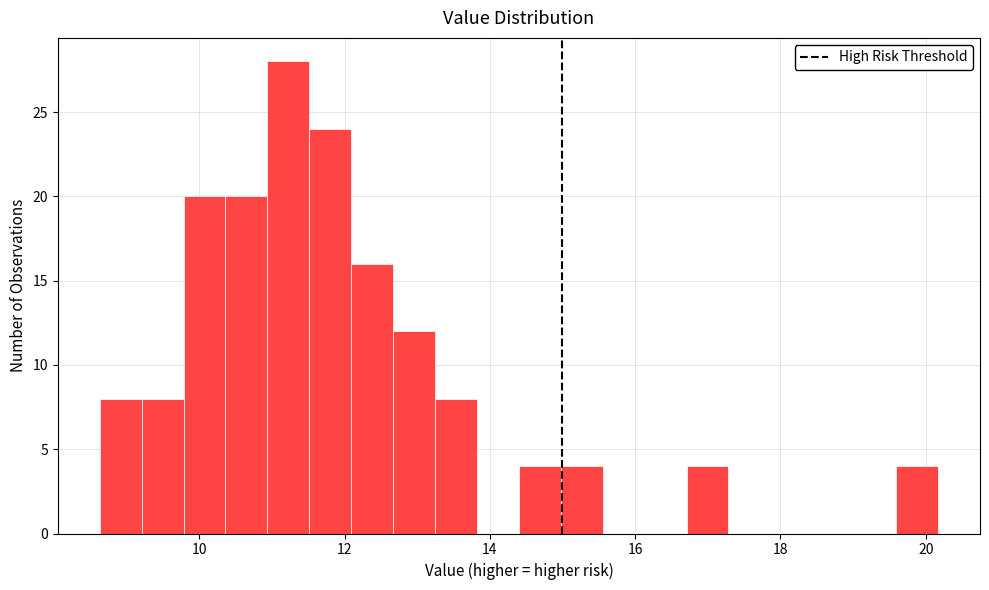

Read against the x-axis, roughly where is the centre of the tallest bar?

11.2